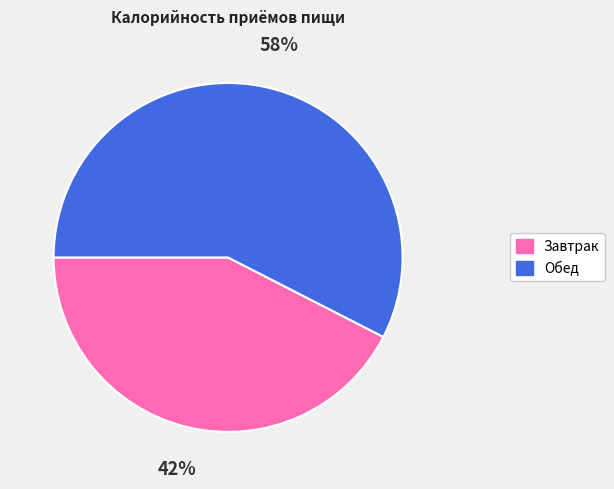

To the nearest percent, what is the combined percentage of Завтрак and Обед?

100%